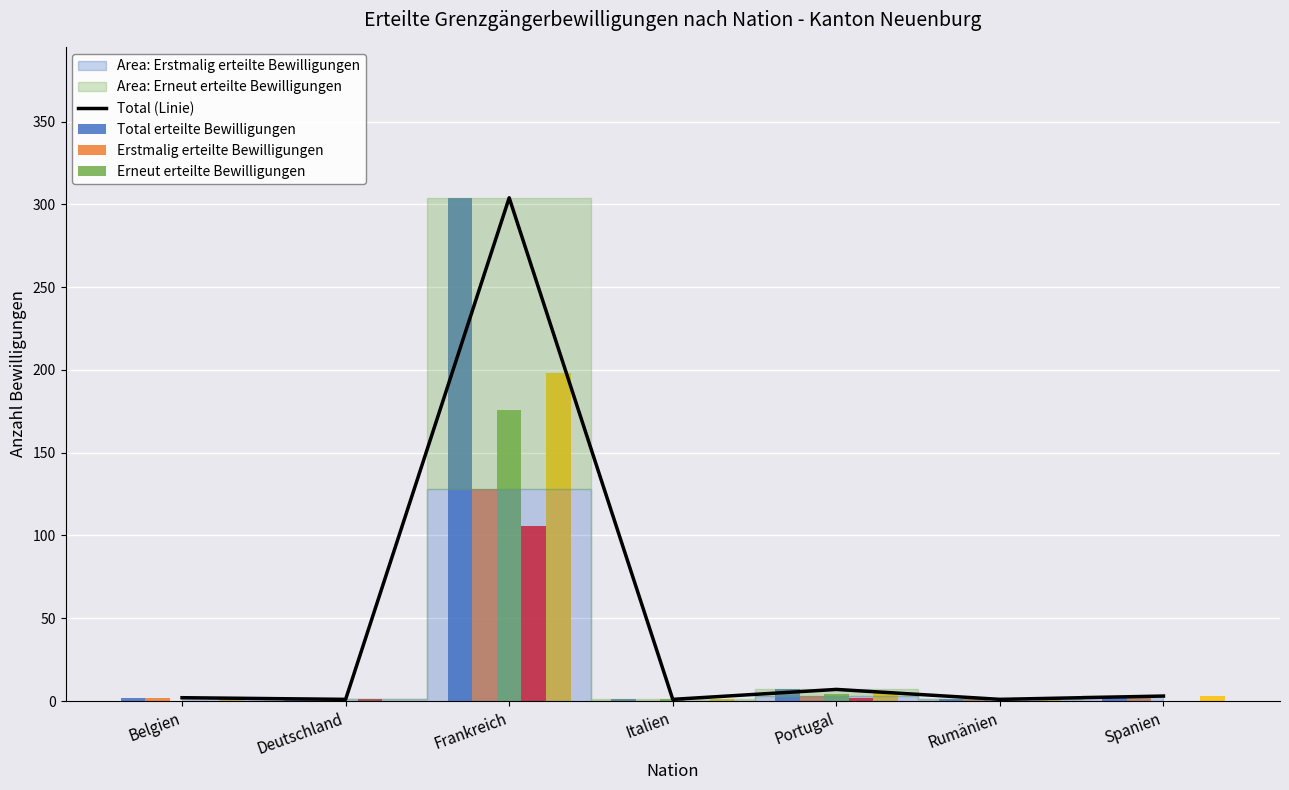

At which category is the sum across all series the highest?

Frankreich